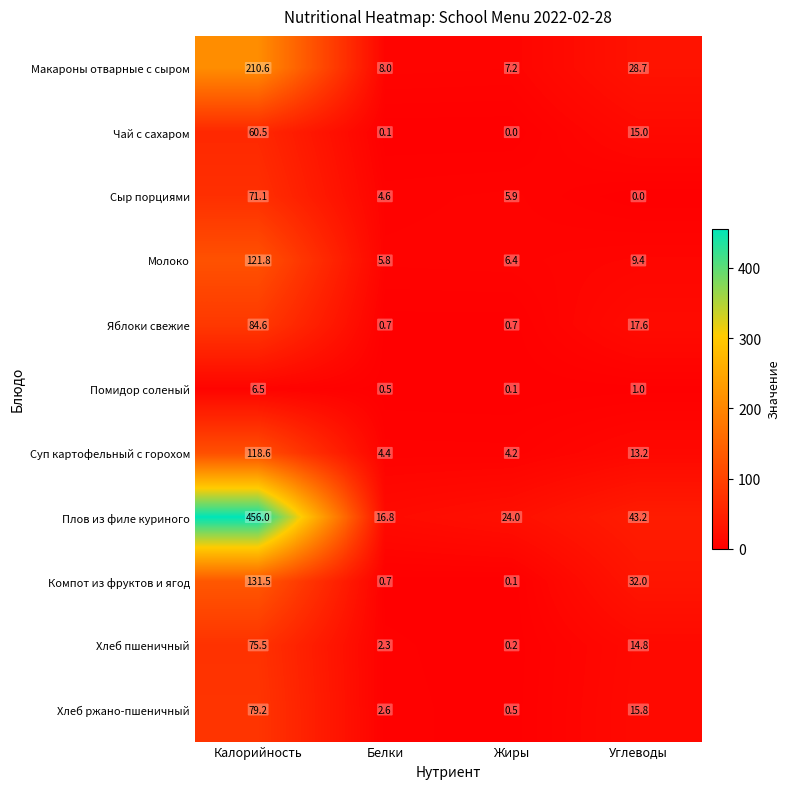

At which category does the chart reach its peak across all series?

Калорийность